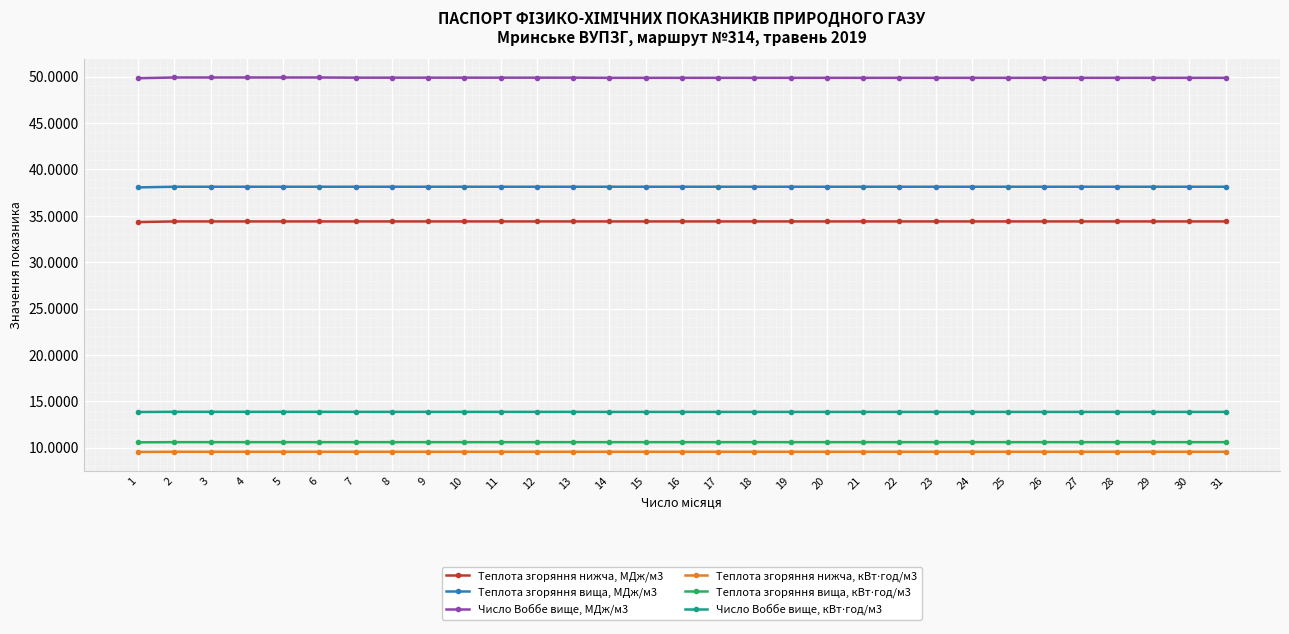

The value of Число Воббе вище, МДж/м3 at 16 is 49.9. True or false?

True